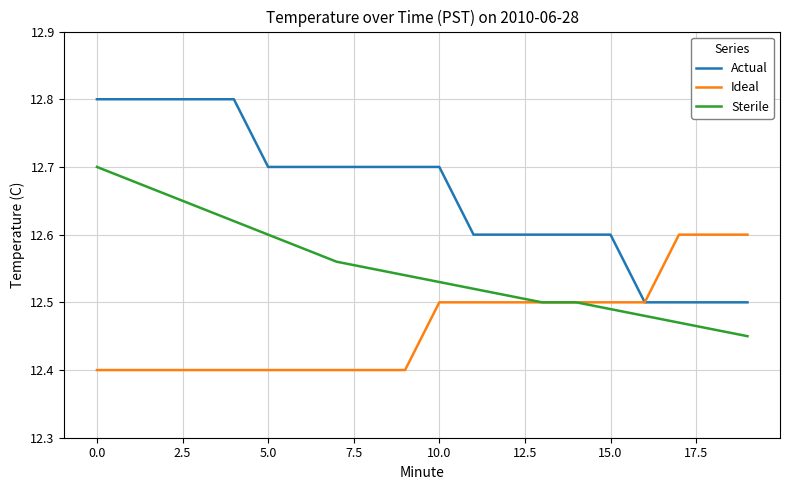

What are all the series names shown in the legend?

Actual, Ideal, Sterile